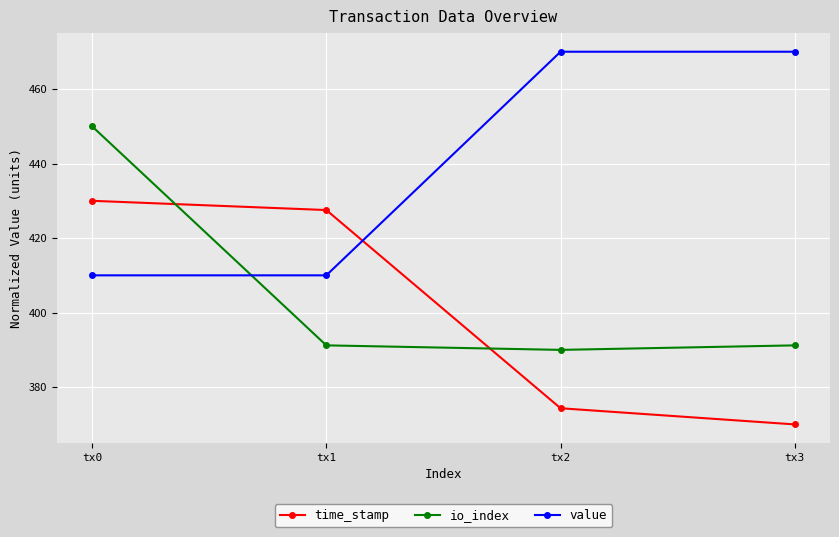

Which series has the largest total across all categories?

value